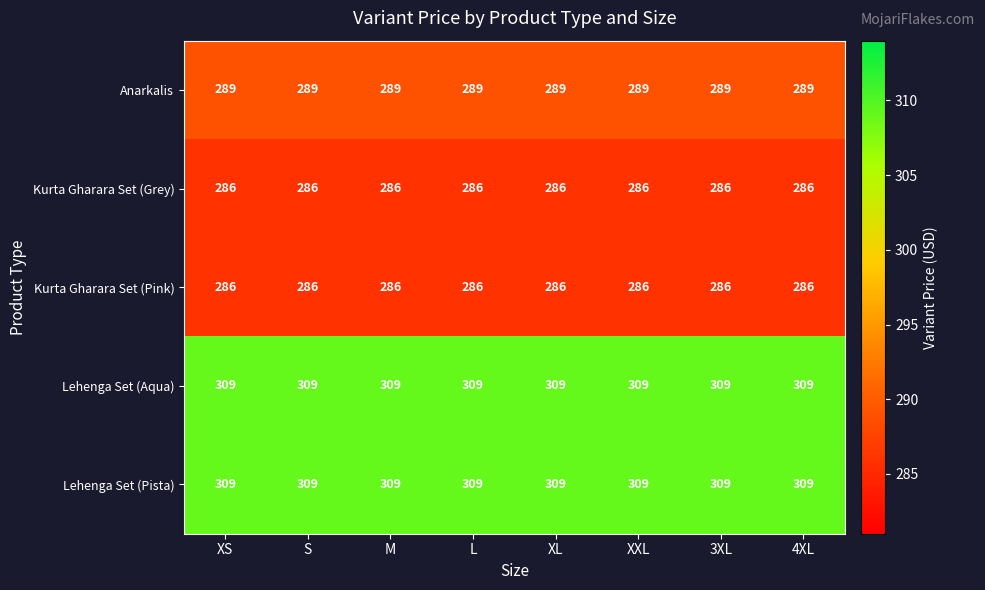

What is the lowest value of the Anarkalis series?

289